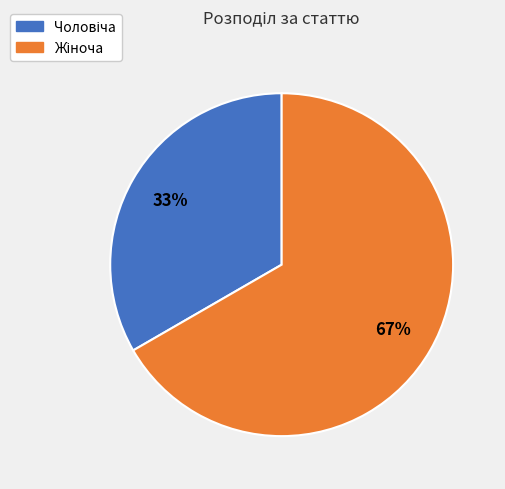

Does any single category account for the majority?

Yes